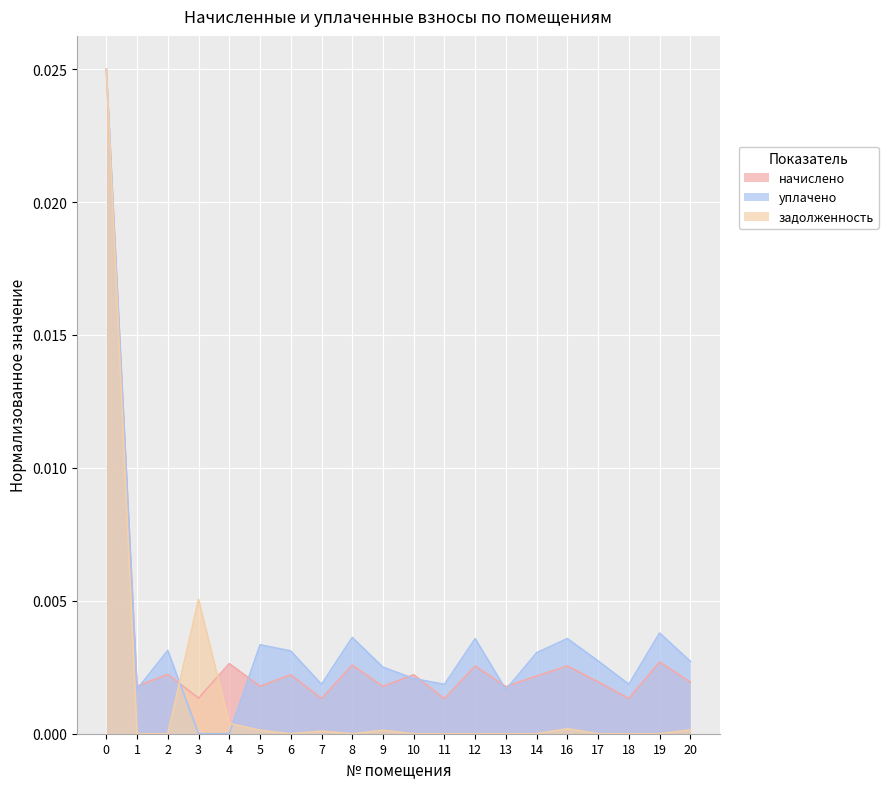

At how many categories does at least one series exceed 0?

20